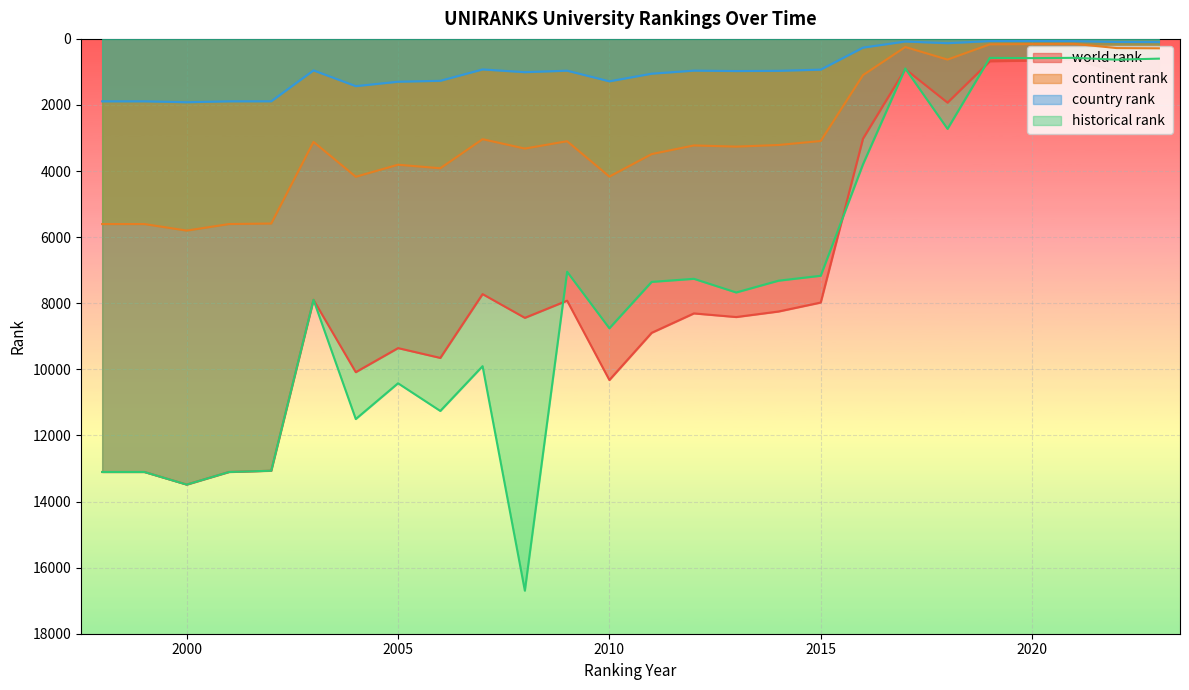

The continent rank series shows 156.0 at 2020. True or false?

True